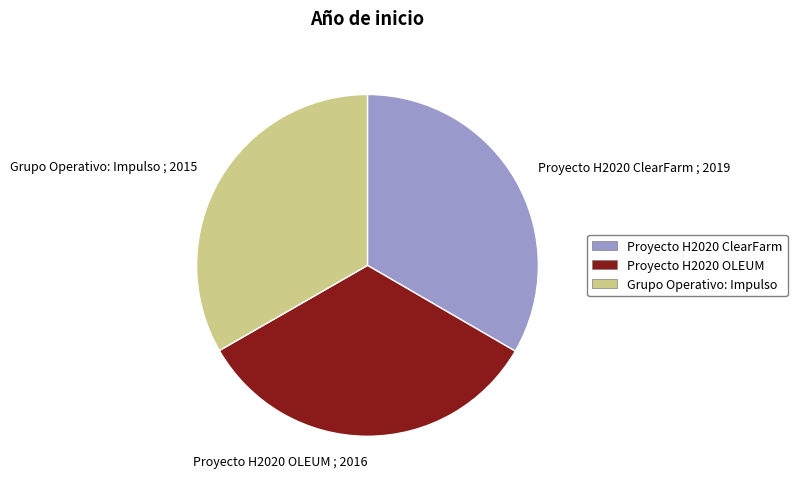

Approximately how many times larger is the value at Proyecto H2020 ClearFarm compared to Proyecto H2020 OLEUM?

1.0